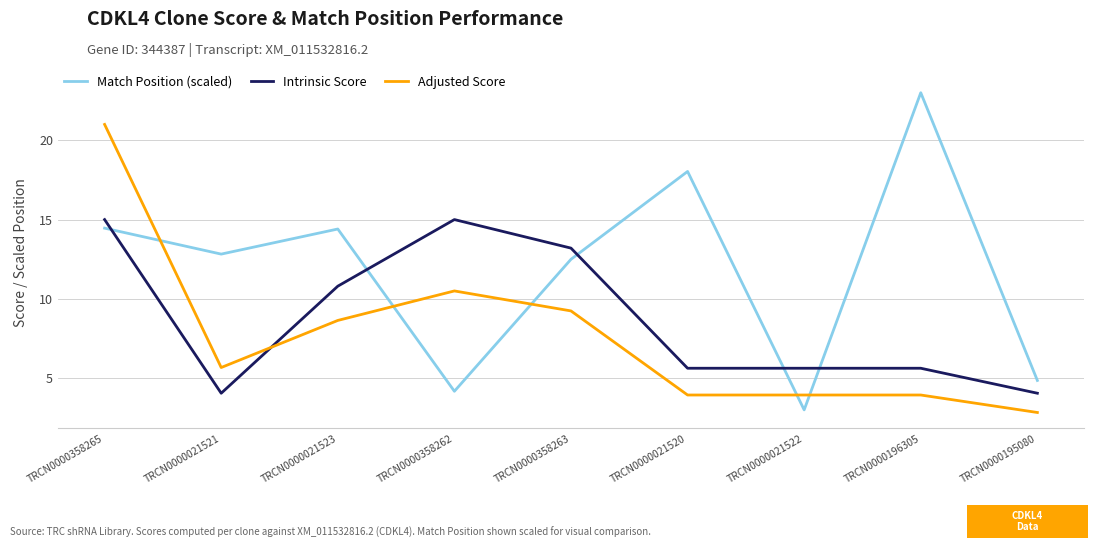

What are all the series names shown in the legend?

Match Position (scaled), Intrinsic Score, Adjusted Score